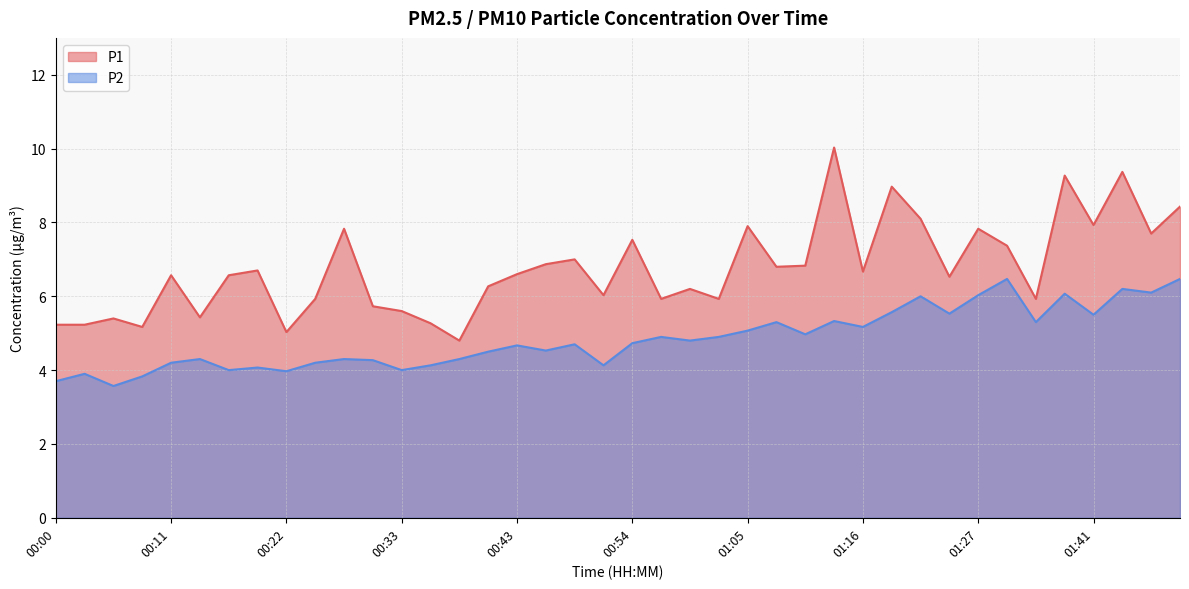

What is the highest value of the P2 series?

6.5